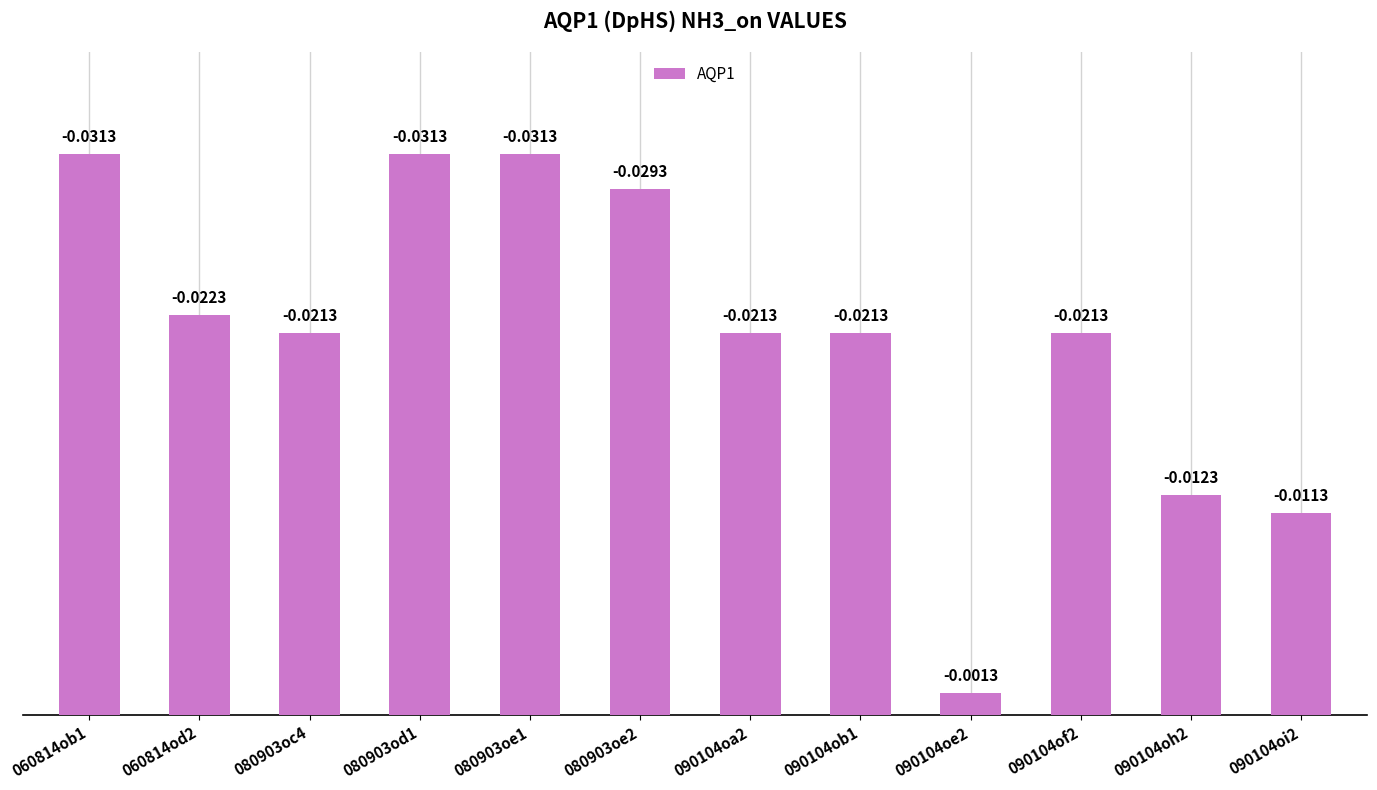

Count the number of categories in the chart.

12